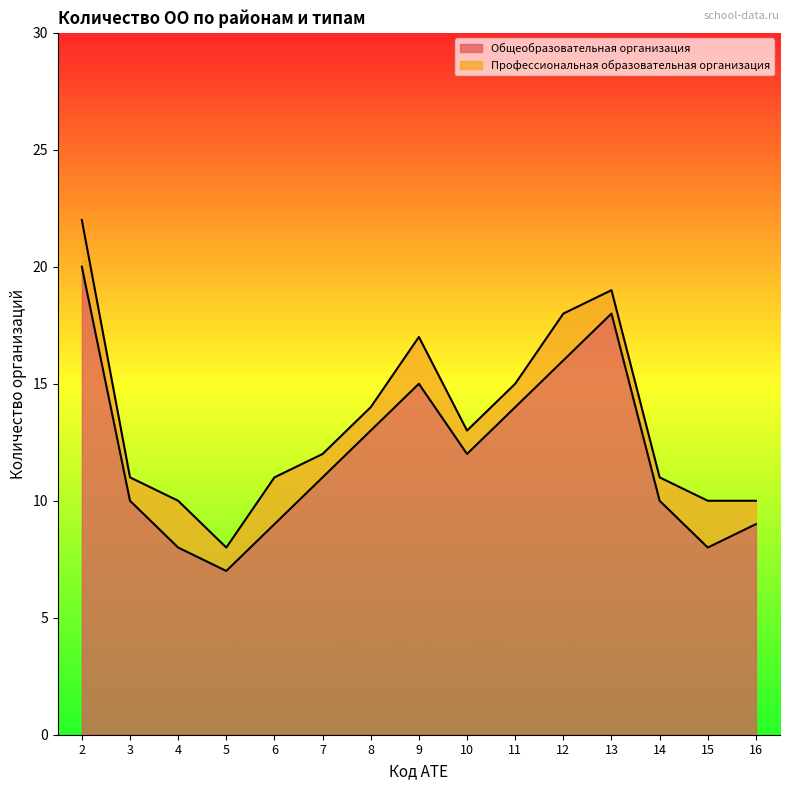

Where is the data nearest to the value 13?

8